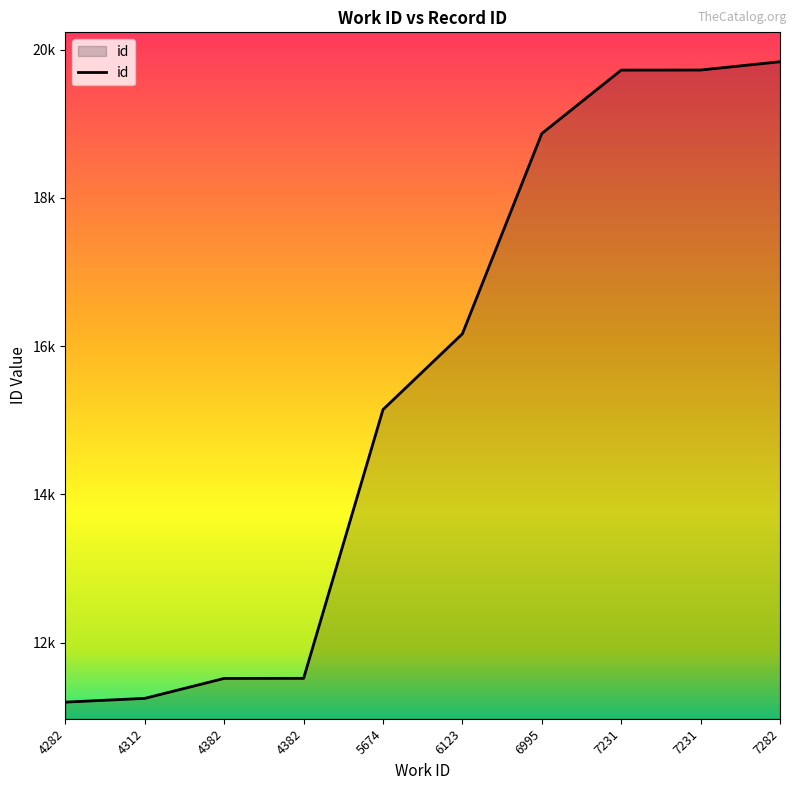

The value at 4382 is 11517. True or false?

True